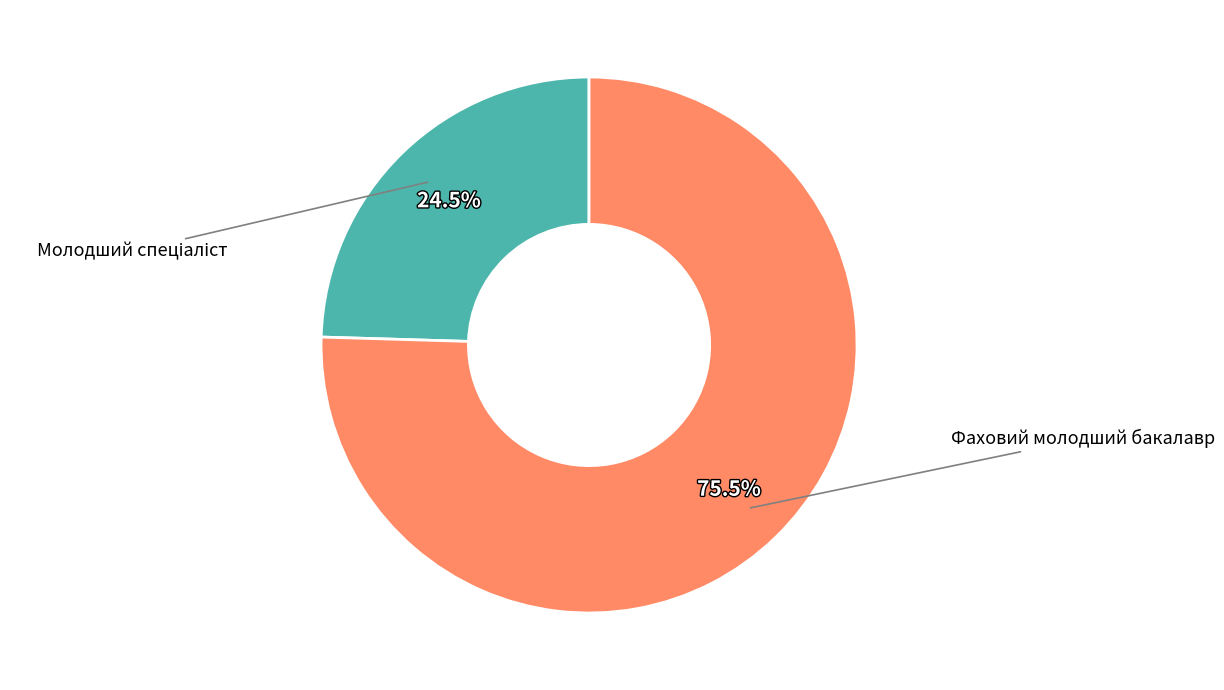

How many segments does this pie chart have?

2